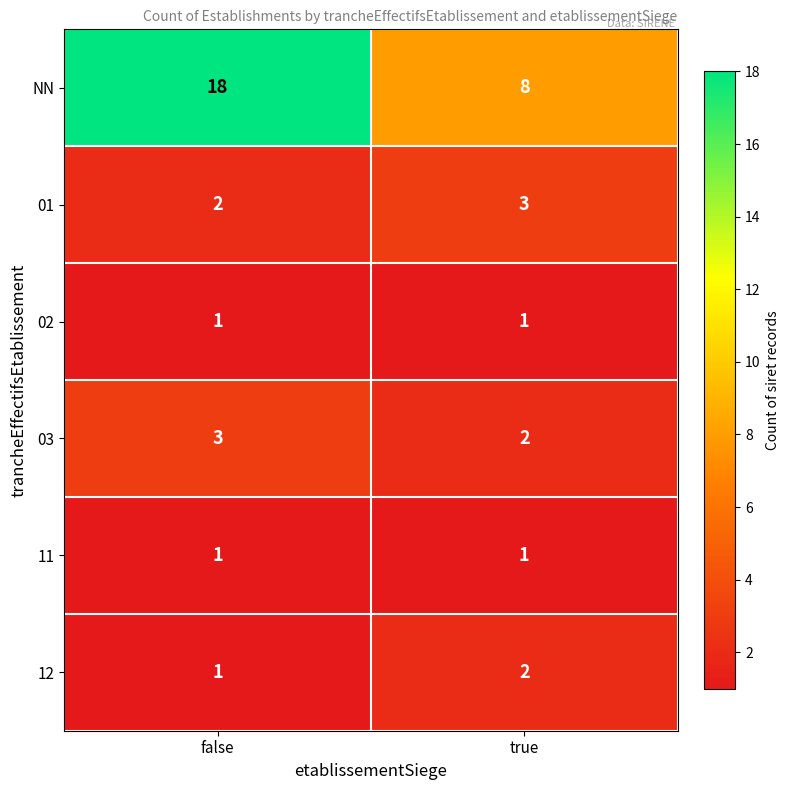

At how many categories does at least one series exceed 14?

1